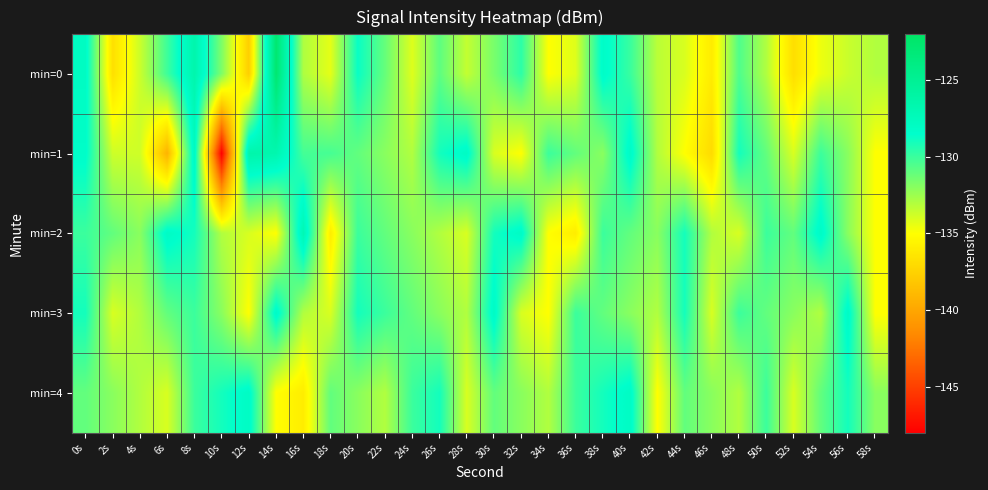

How many series are shown in this chart?

5